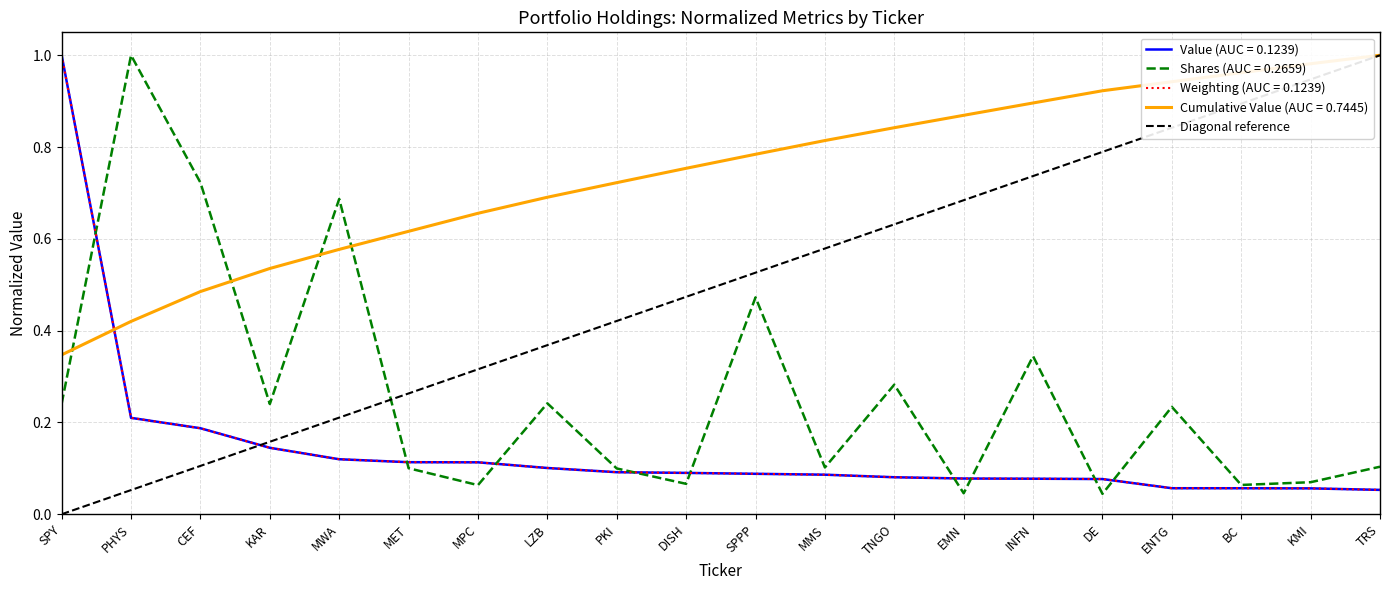

True or false: Weighting (AUC = 0.1239) and Cumulative Value (AUC = 0.7445) intersect in this chart.

True